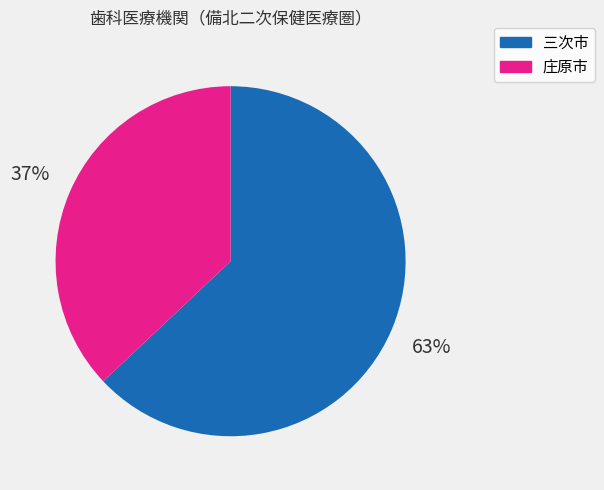

Does 三次市 represent more than half of the total?

Yes